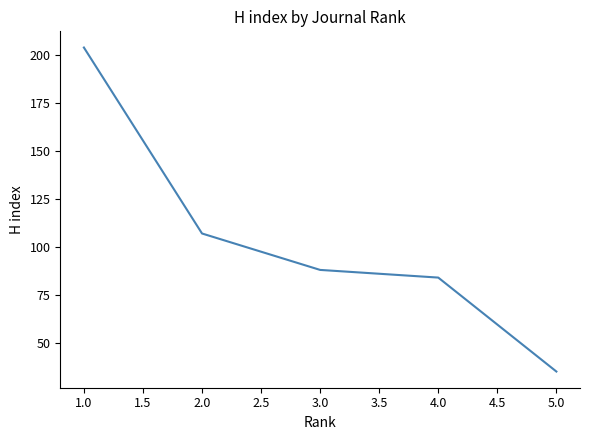

What is the change in value from 3.0 to 4.0?

-4